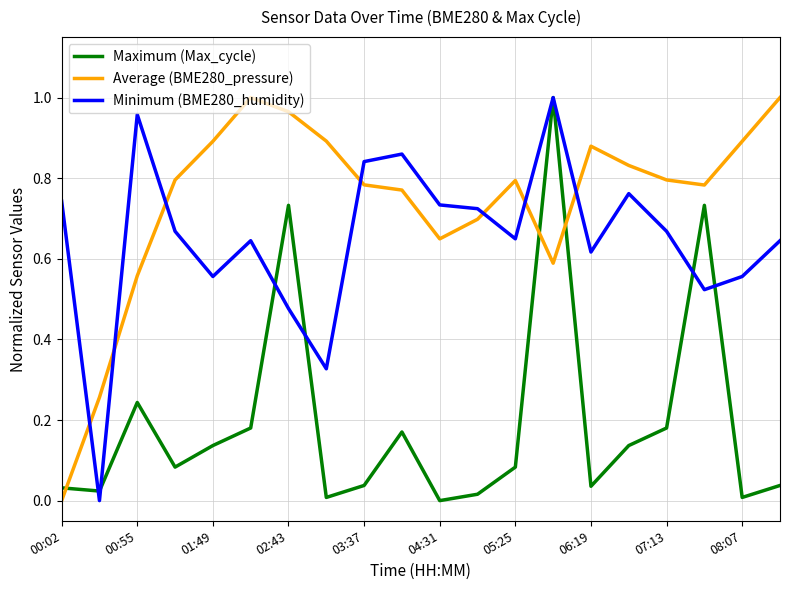

After their last crossing, which series has the higher values: Average (BME280_pressure) or Maximum (Max_cycle)?

Average (BME280_pressure)